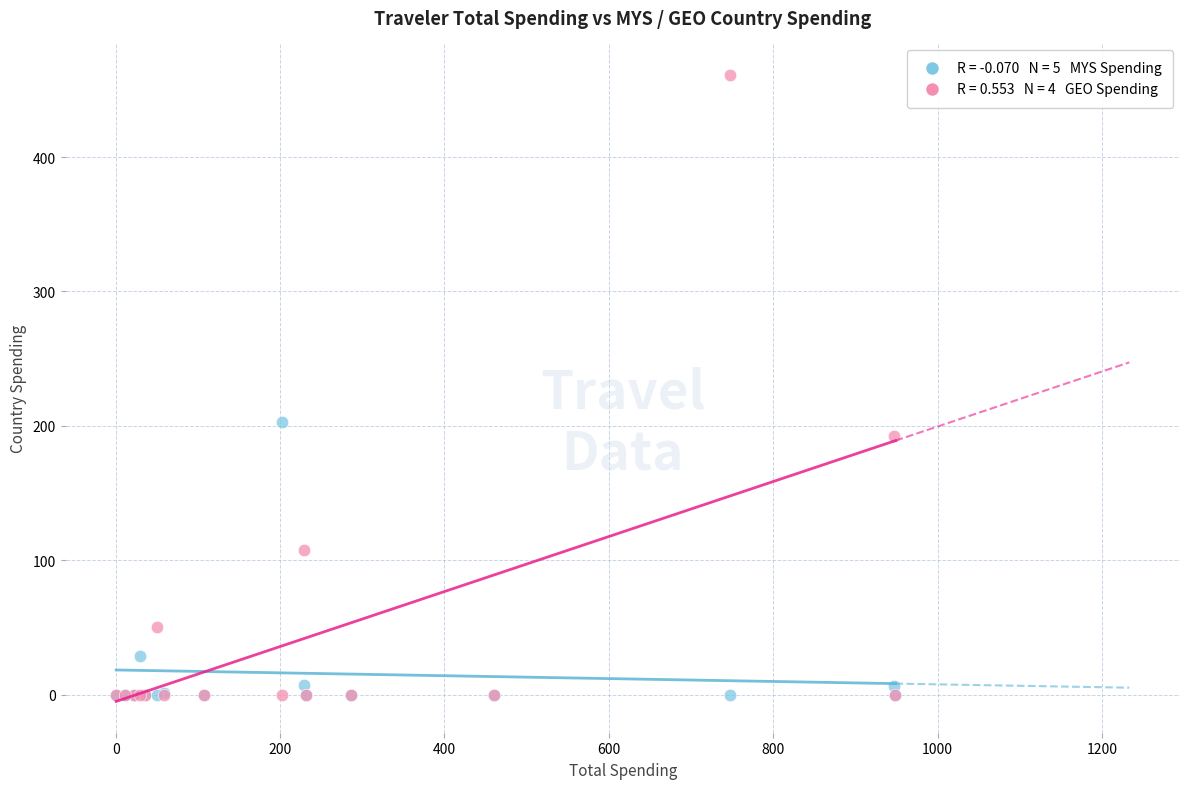

Across all series, what Y value is closest to 230?

202.7